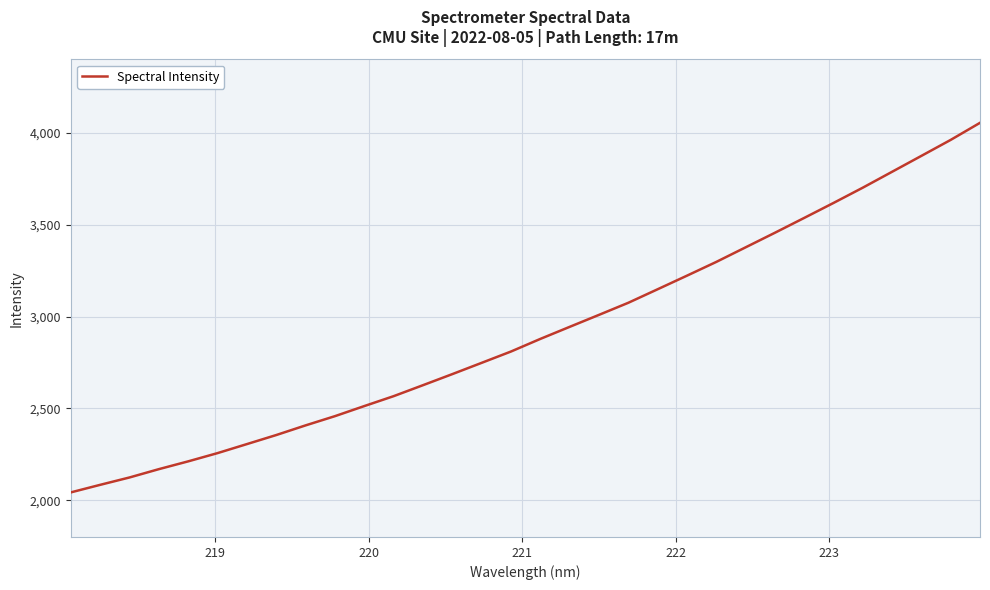

How many lines are shown in the chart?

1